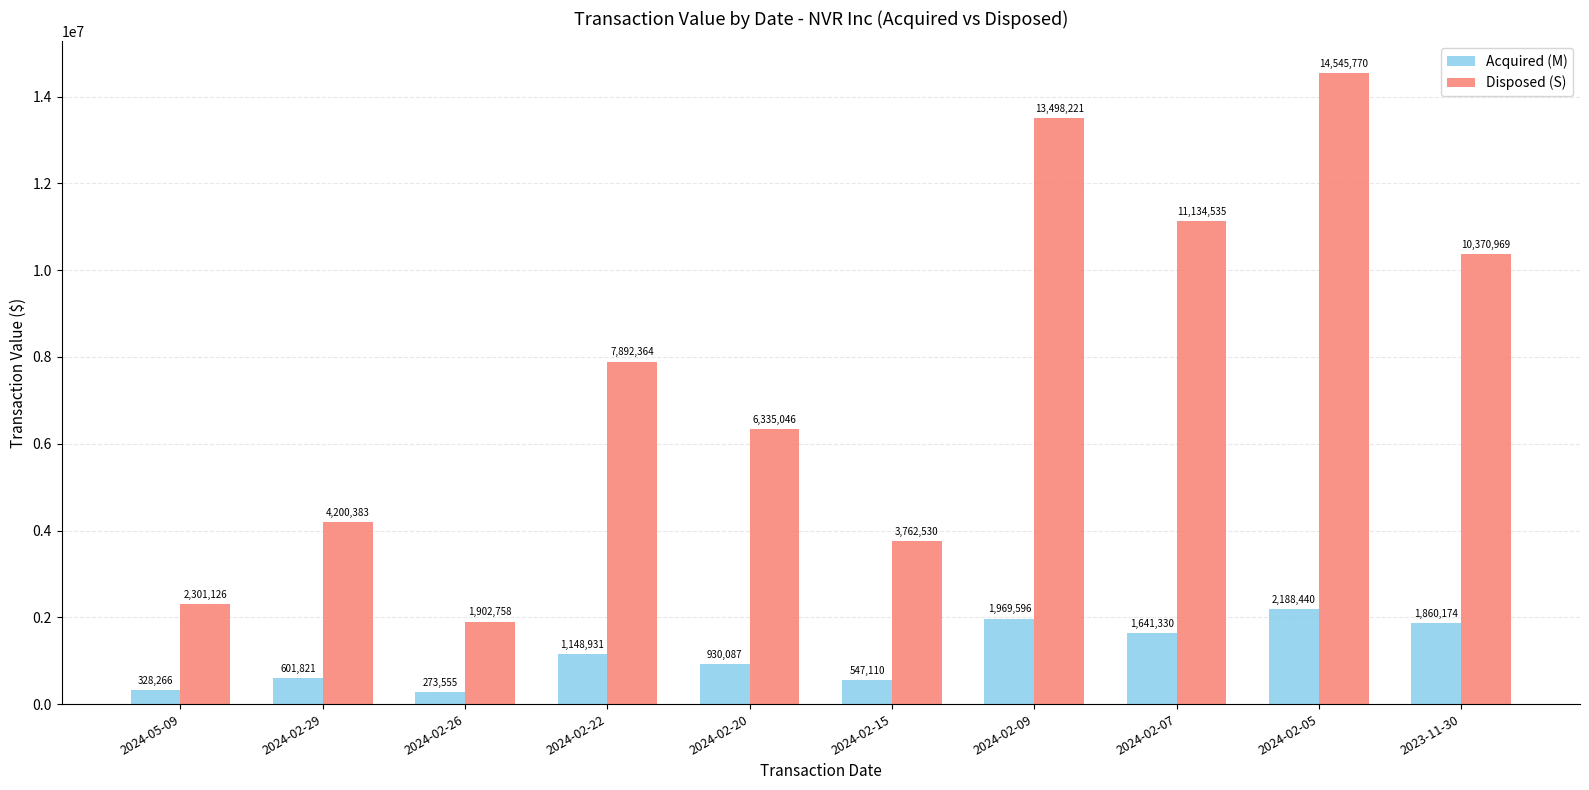

What position from the left is 2024-02-20?

5